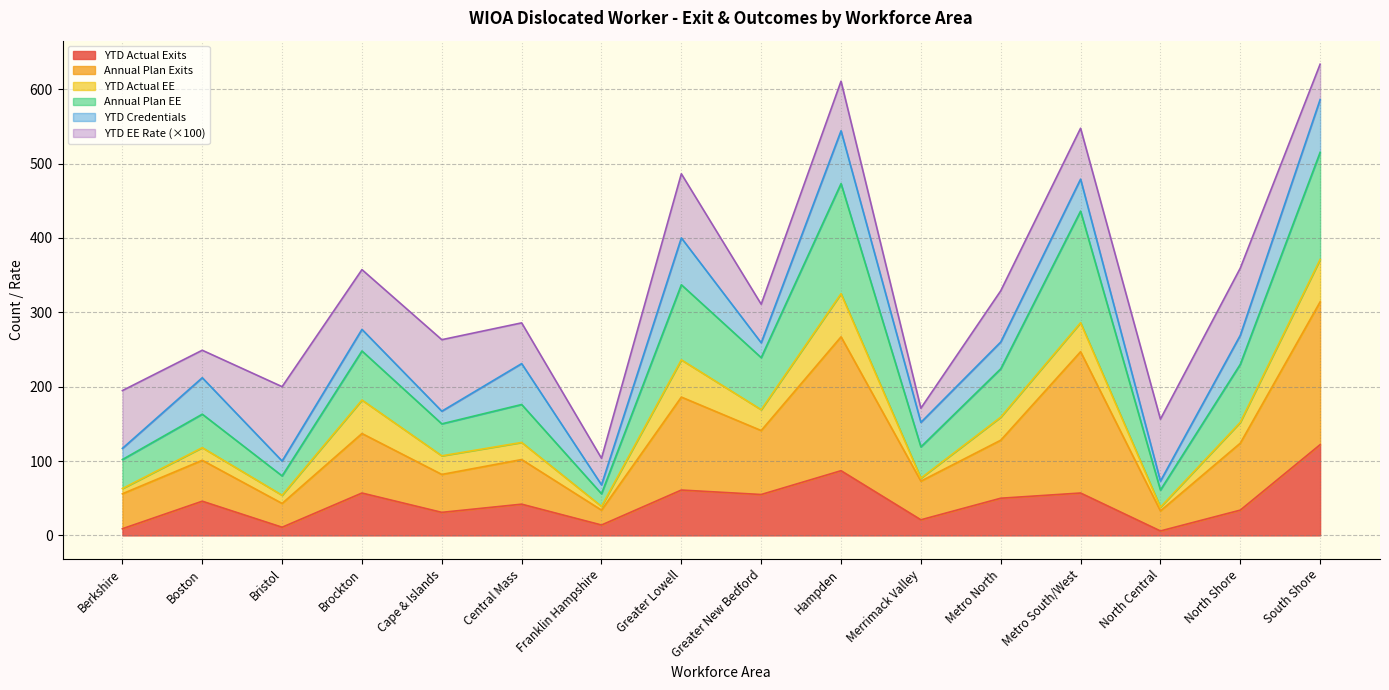

What is the approximate value of YTD Actual Exits at Brockton?

57.0